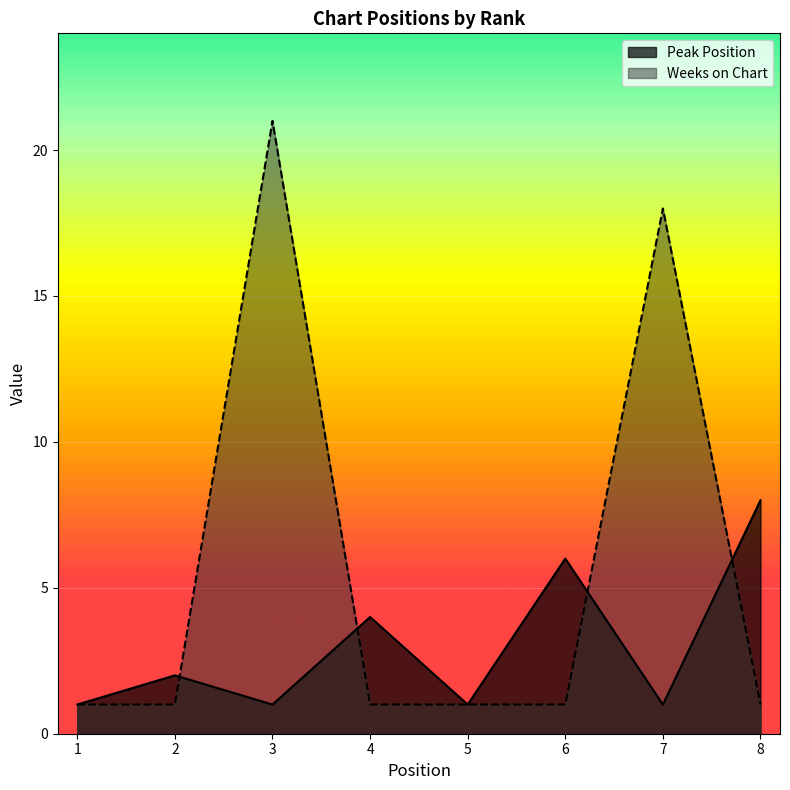

How many lines are shown in the chart?

2